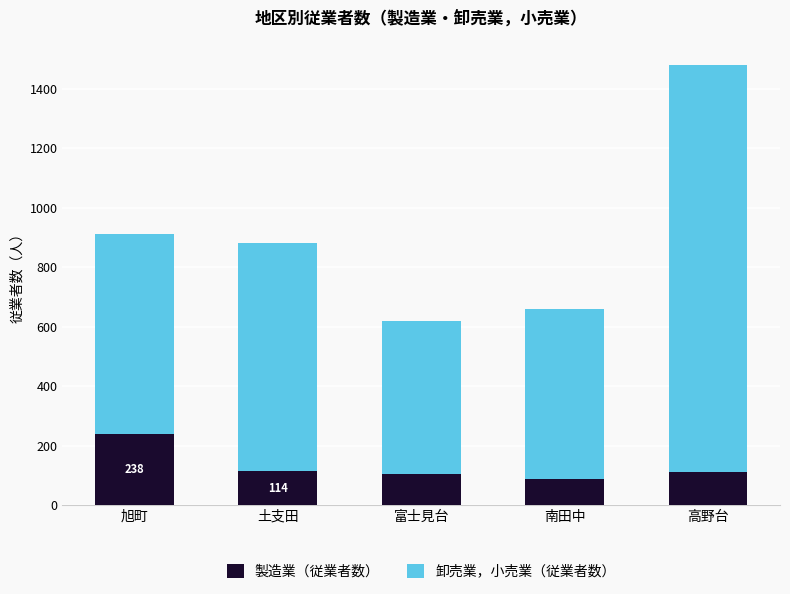

What is the total value across all series at 高野台?

1478